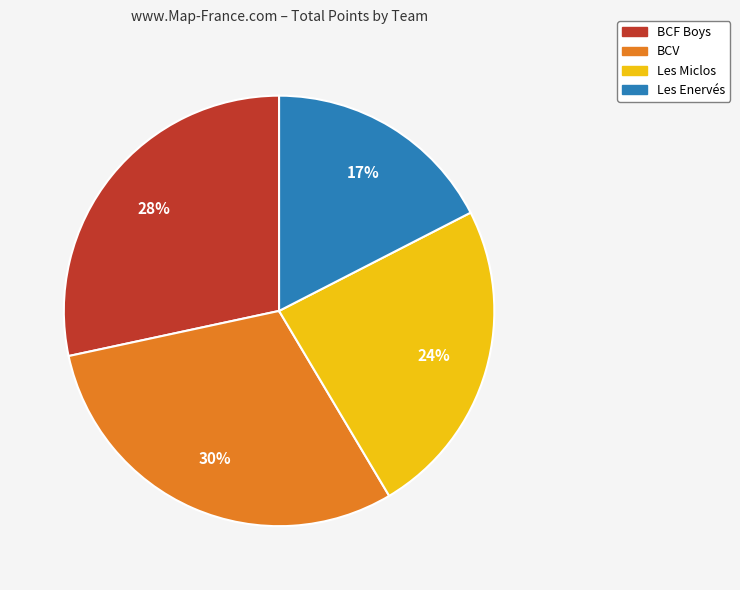

How many segments does this pie chart have?

4